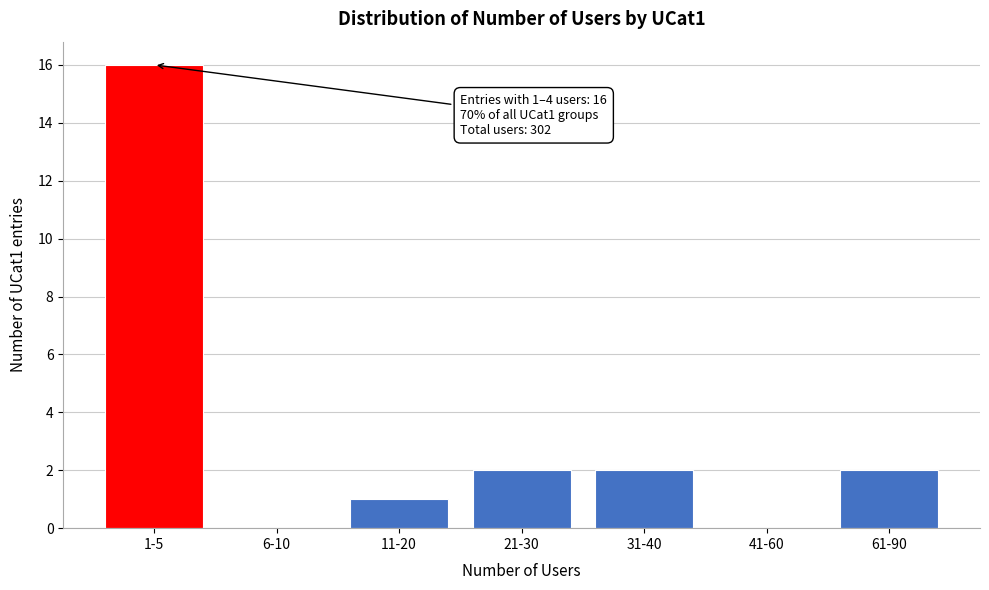

Reading left to right, extract all data points from this chart.

1-5=16	6-10=0	11-20=1	21-30=2	31-40=2	41-60=0	61-90=2